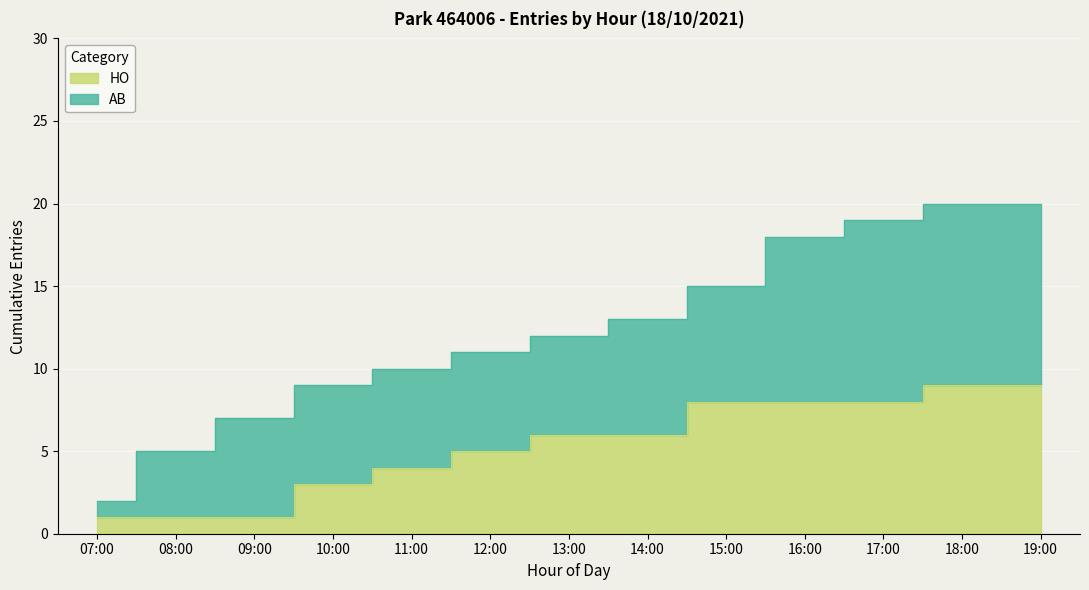

Reading left to right, list all the values displayed in this chart.

1	1	1	3	4	5	6	6	8	8	8	9	9